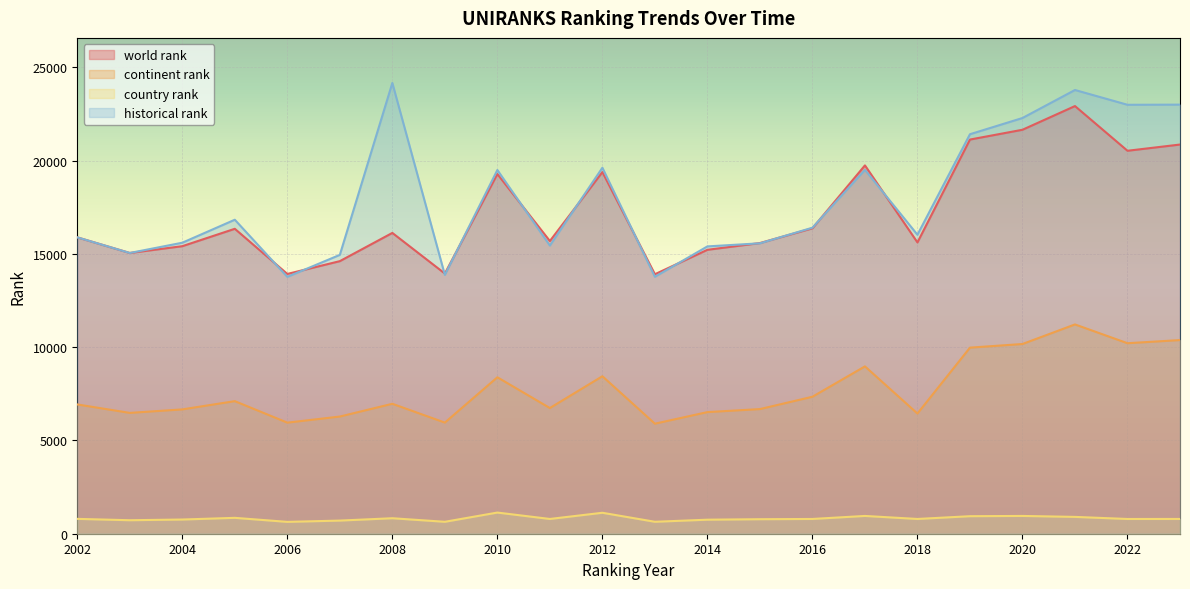

What is the value of the continent rank point at the 3rd from the left?

6663